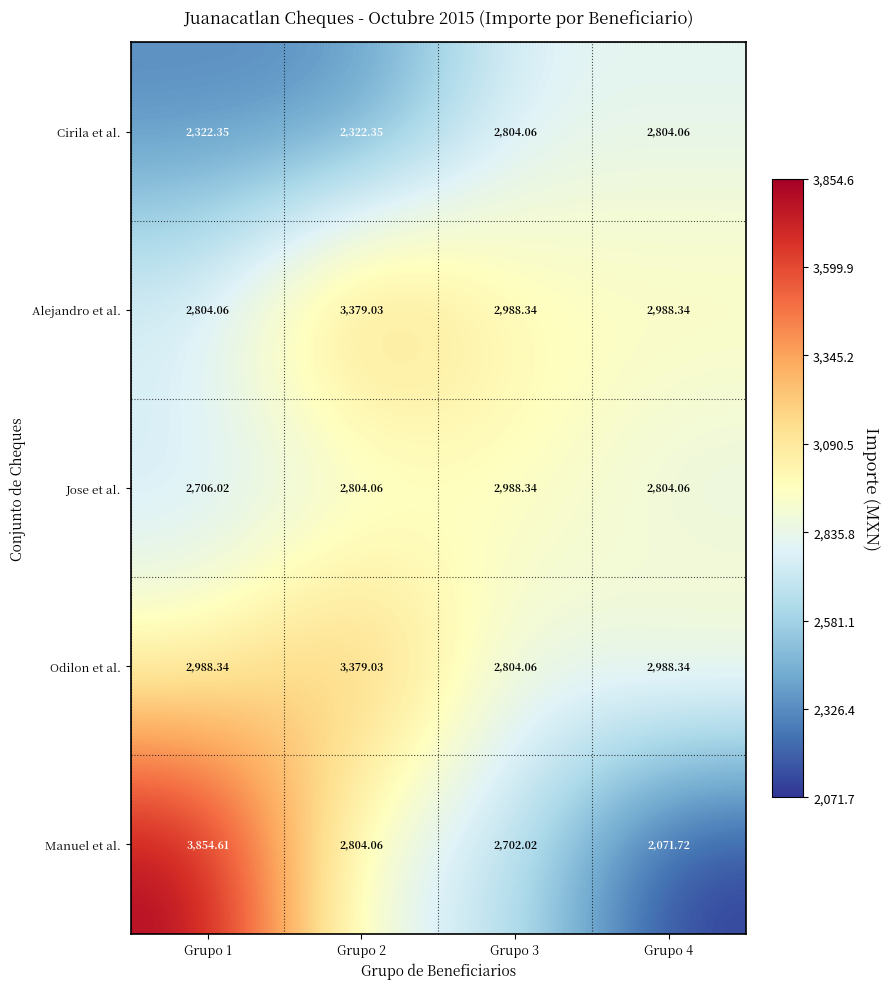

How many distinct data groups are displayed?

5